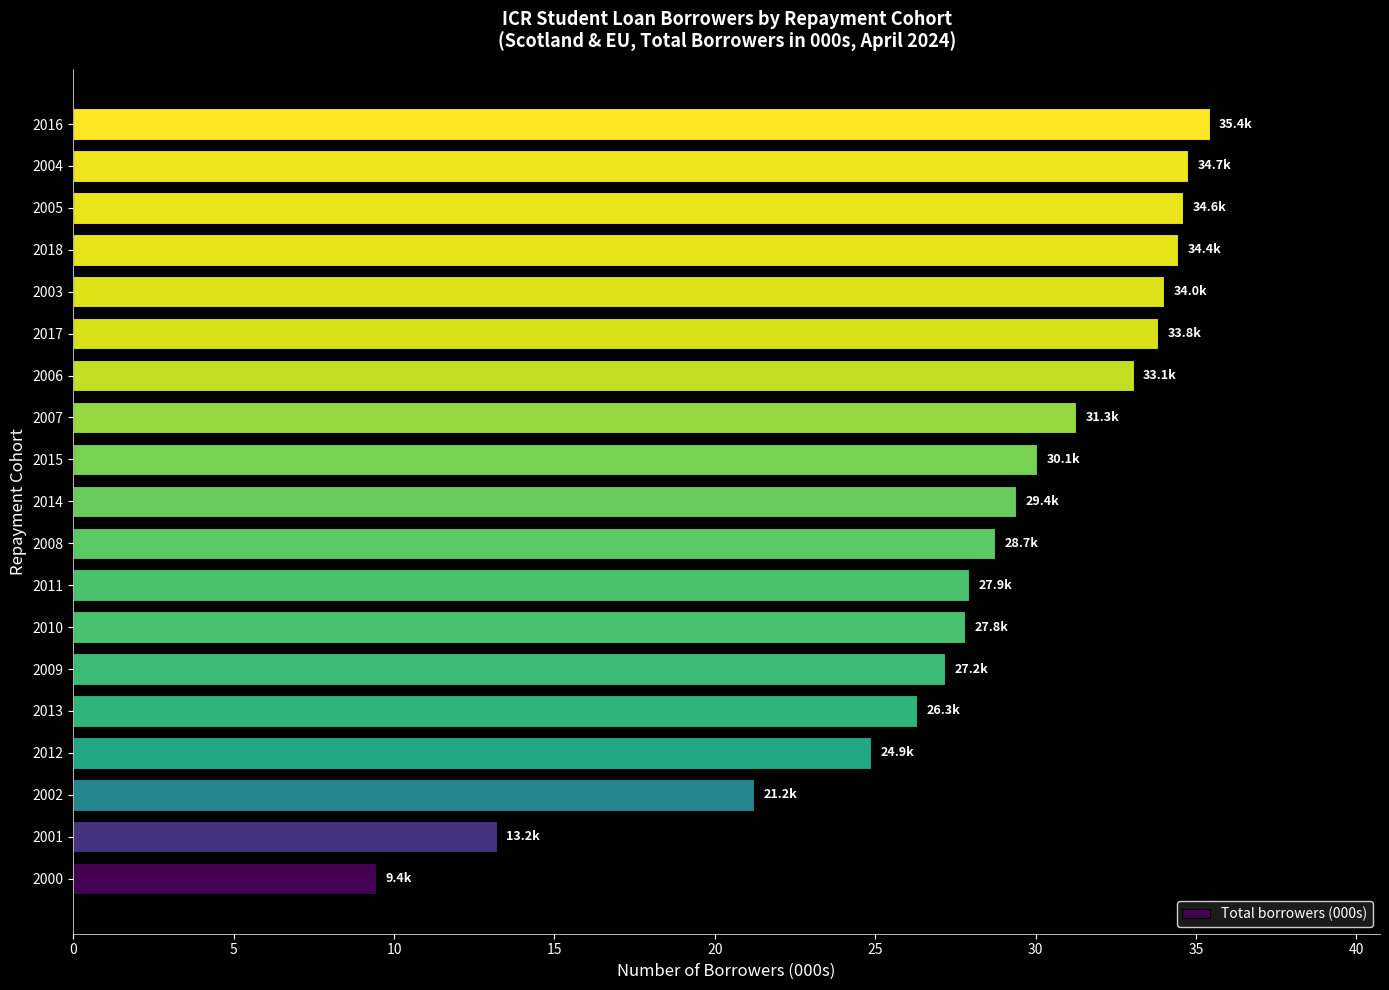

The chart shows a value of 31.3 at 2007. True or false?

True